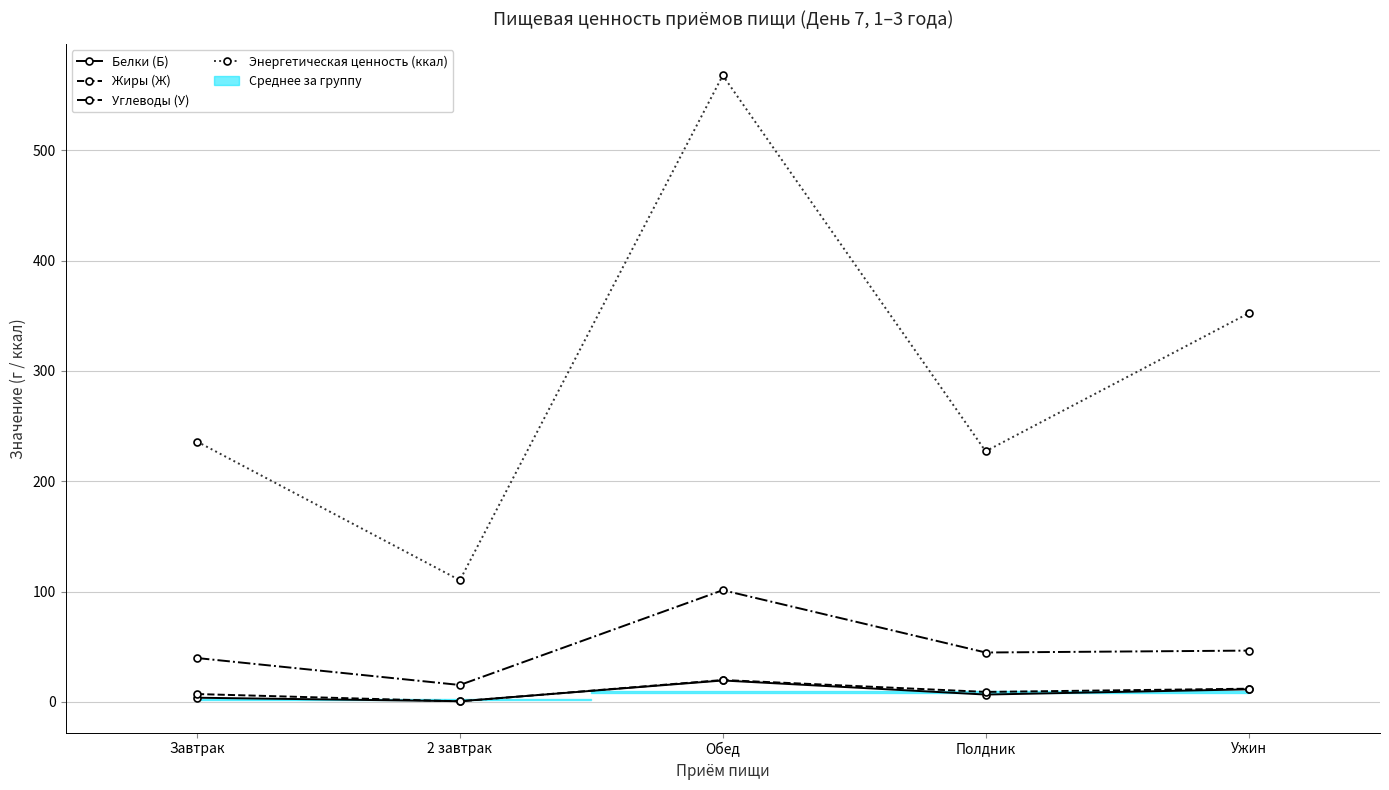

The Жиры (Ж) series shows 19.9 at Обед. True or false?

True